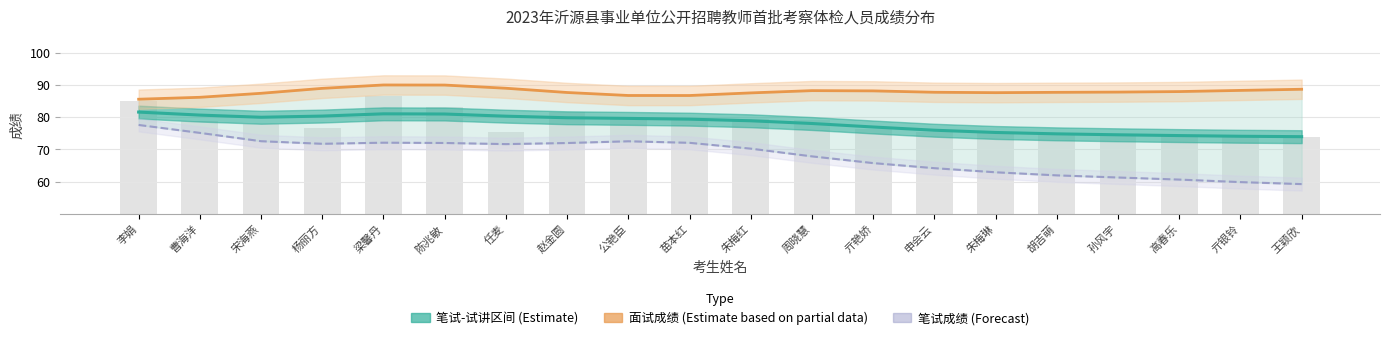

What is the approximate value of 笔试成绩 (Forecast) at 亓艳娇?

65.7